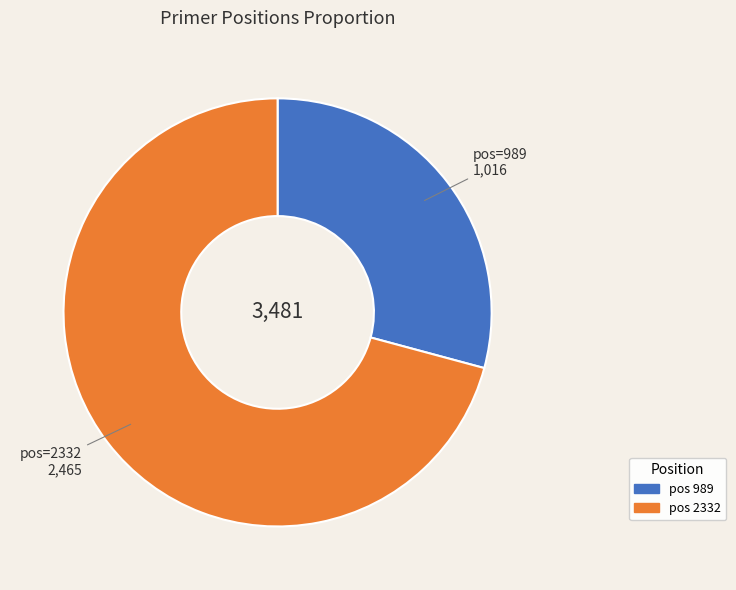

Combined, do pos 2332 and pos 989 account for over 50%?

Yes